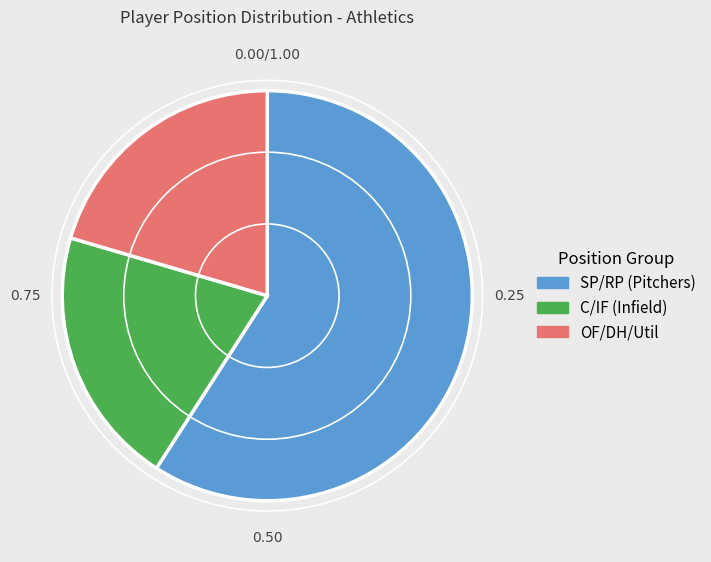

Is there a majority slice in this chart?

Yes